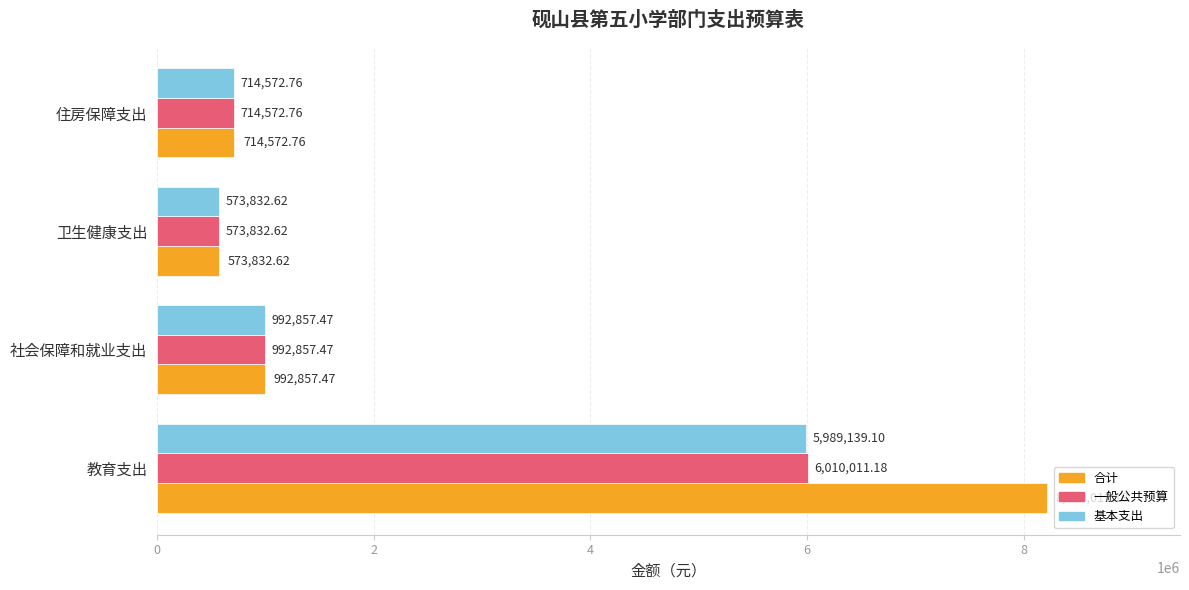

Count the number of data series in this chart.

3